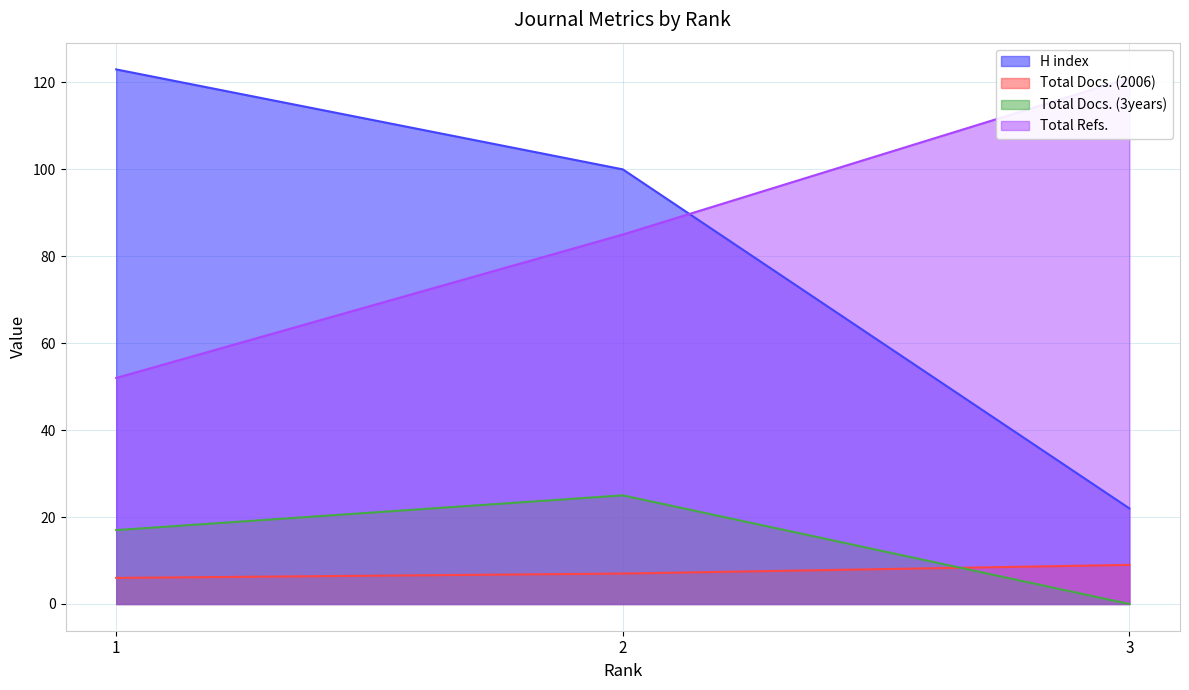

What is the difference between the highest and lowest values at 3?

121